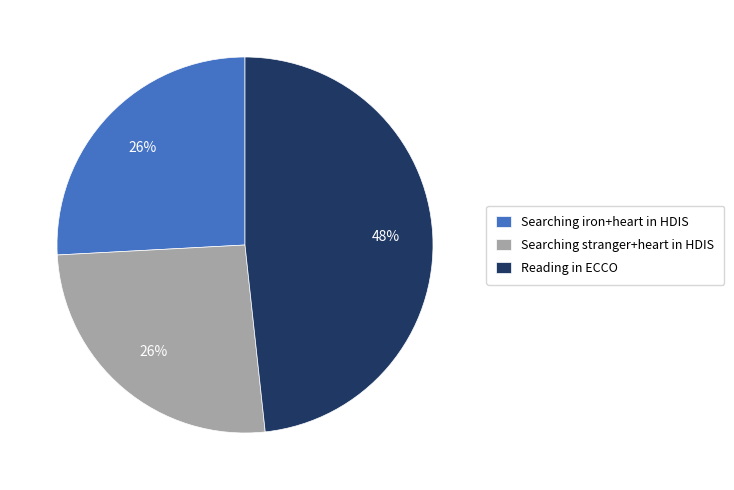

How many segments does this pie chart have?

3